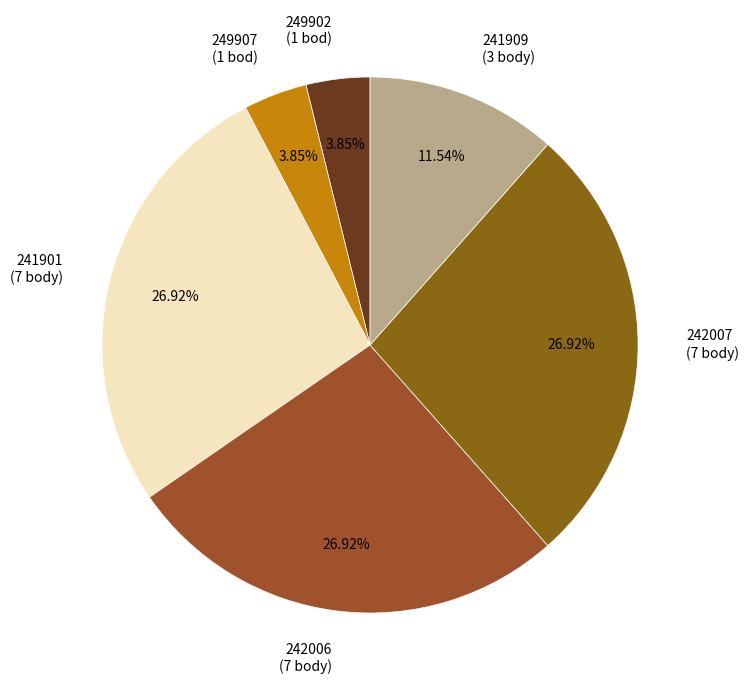

The 242006 slice represents 36% of the pie. True or false?

False